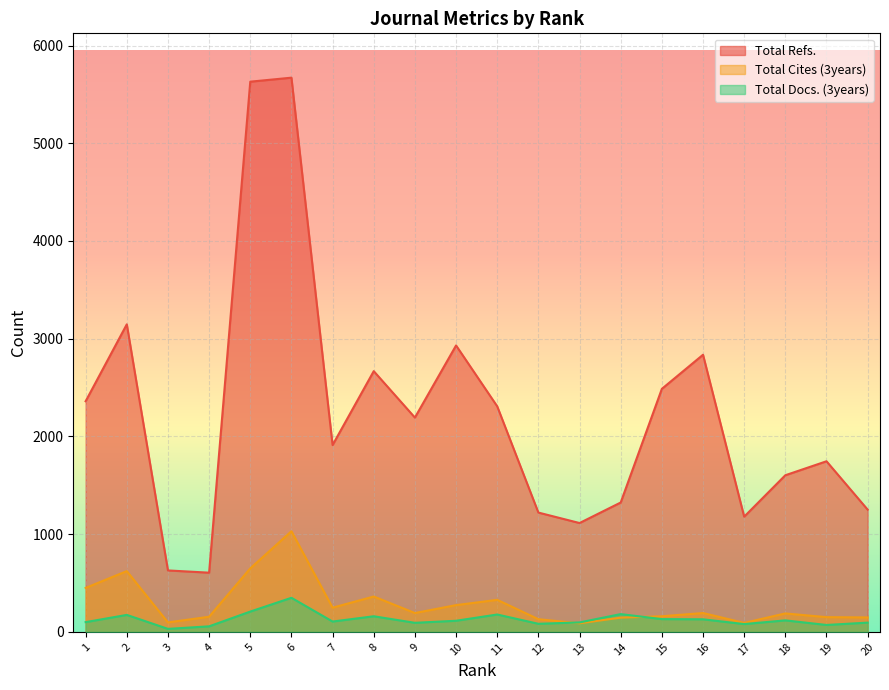

Rank the series at 16 from highest to lowest value.

Total Refs., Total Cites (3years), Total Docs. (3years)